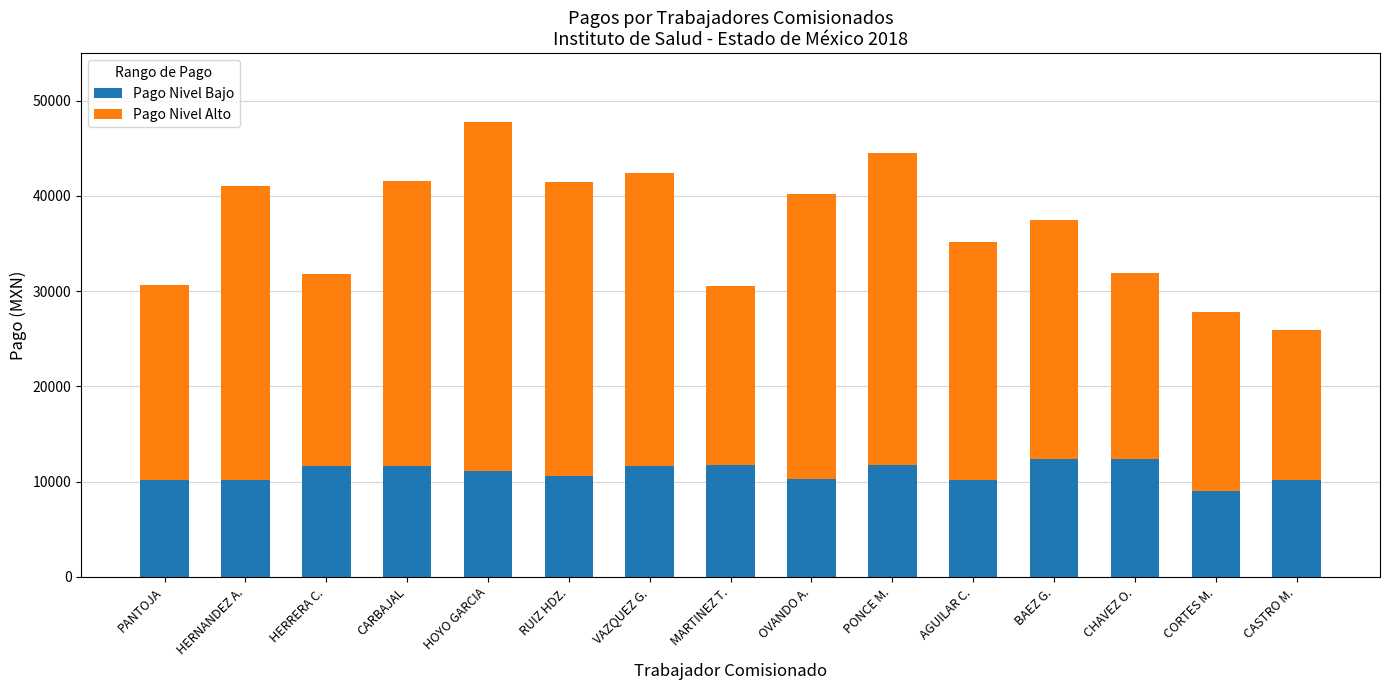

Read the Pago Nivel Bajo value at PANTOJA.

10202